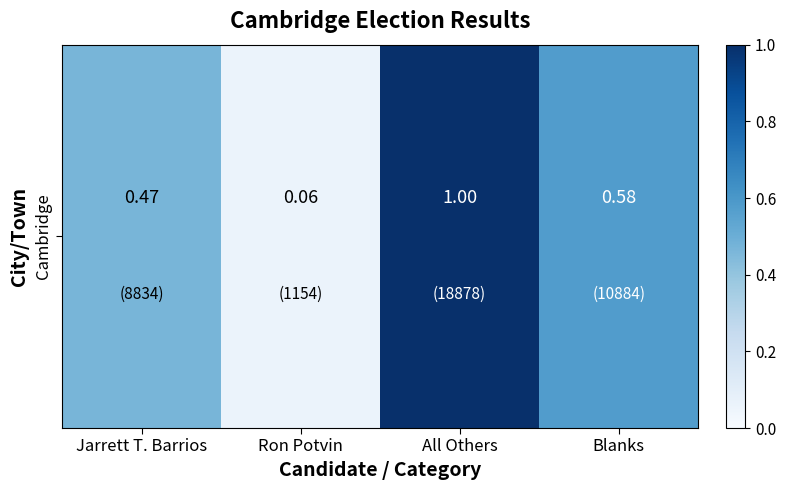

Count the number of data series in this chart.

1